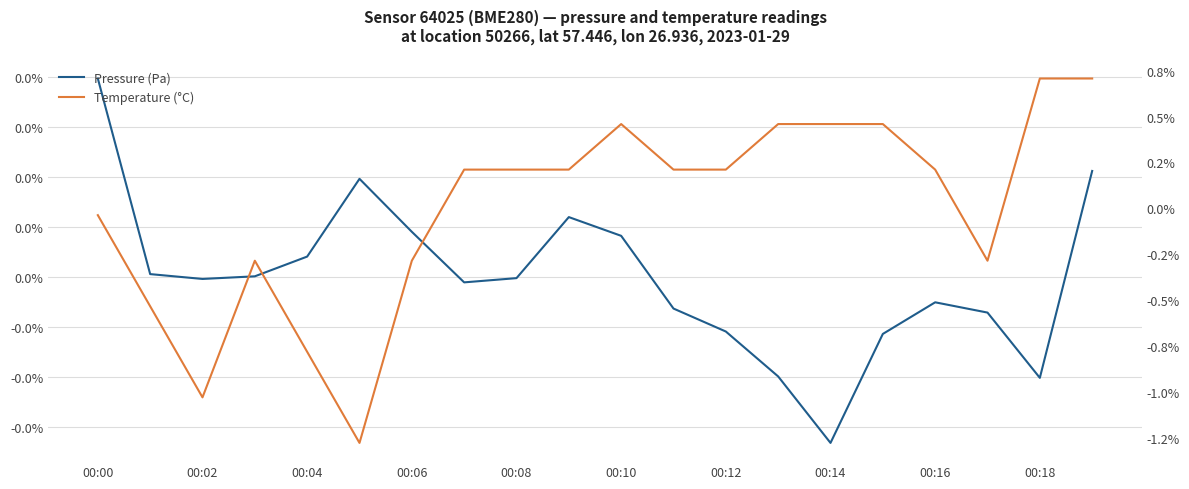

Which label corresponds to the largest value in the chart?

00:18